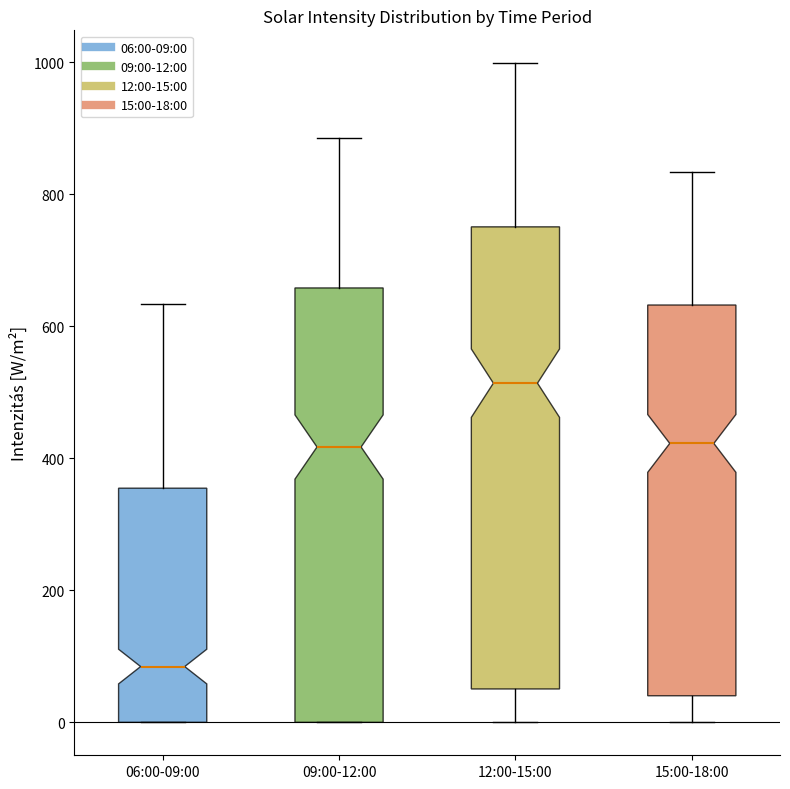

Reading left to right, read every box against the y-axis: the position of its median line, the range the box covers, and the ends of its whiskers. The values are not printed on the chart, so give them approximately, as read against the axis.

06:00-09:00: median 80, box 0 to 360, whiskers 0 to 640
09:00-12:00: median 420, box 0 to 660, whiskers 0 to 880
12:00-15:00: median 520, box 60 to 760, whiskers 0 to 1000
15:00-18:00: median 420, box 40 to 640, whiskers 0 to 840